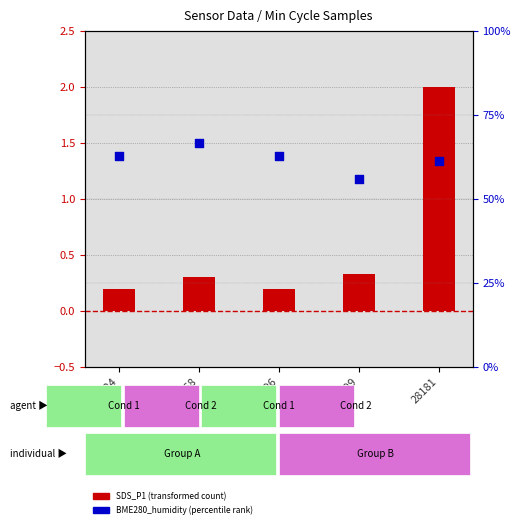

Which series reaches the maximum Y coordinate?

BME280_humidity (percentile rank)